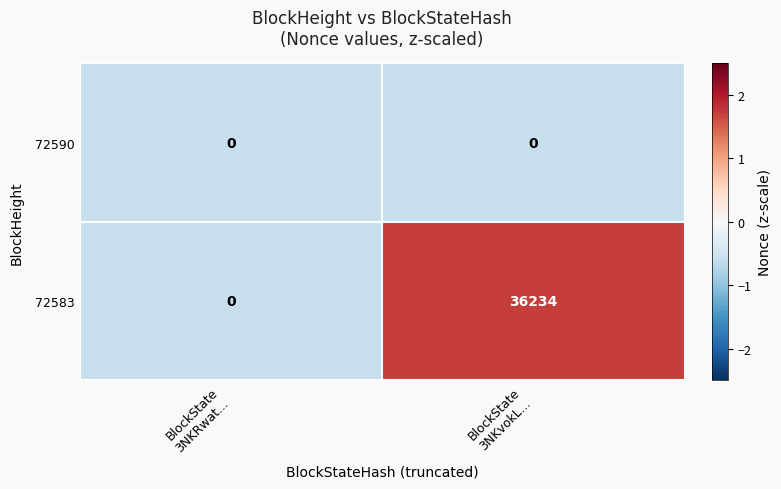

Rank the series by their maximum value, from lowest to highest.

72590, 72583